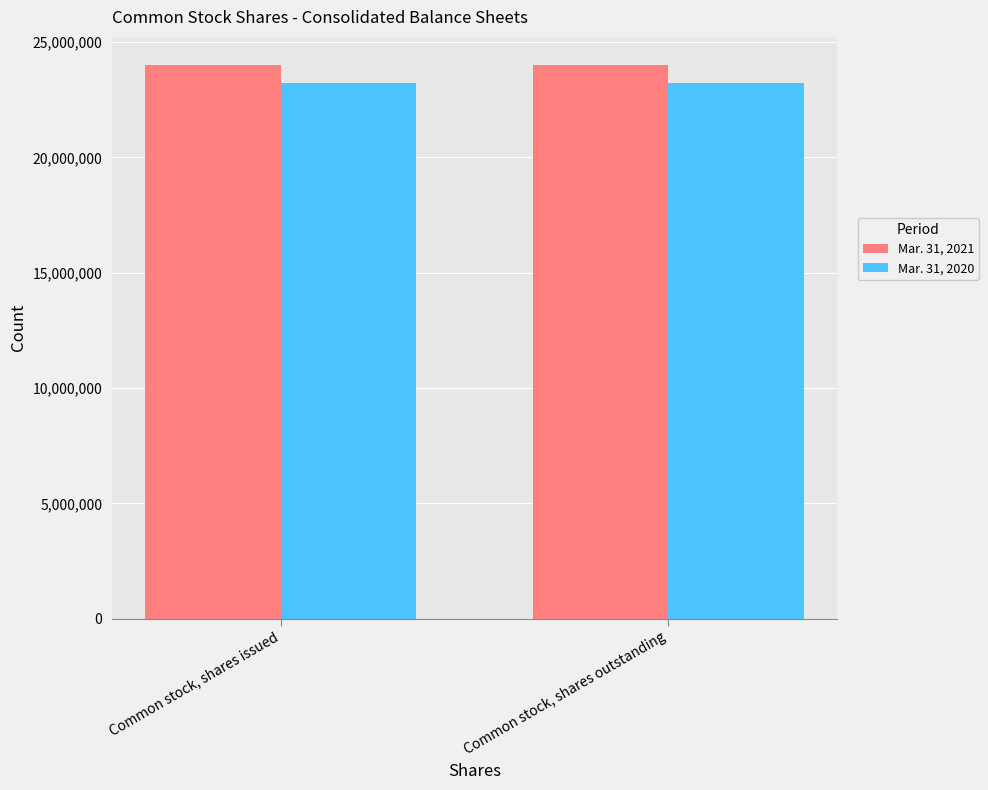

Are the bars grouped side by side (vs. stacked)?

Yes